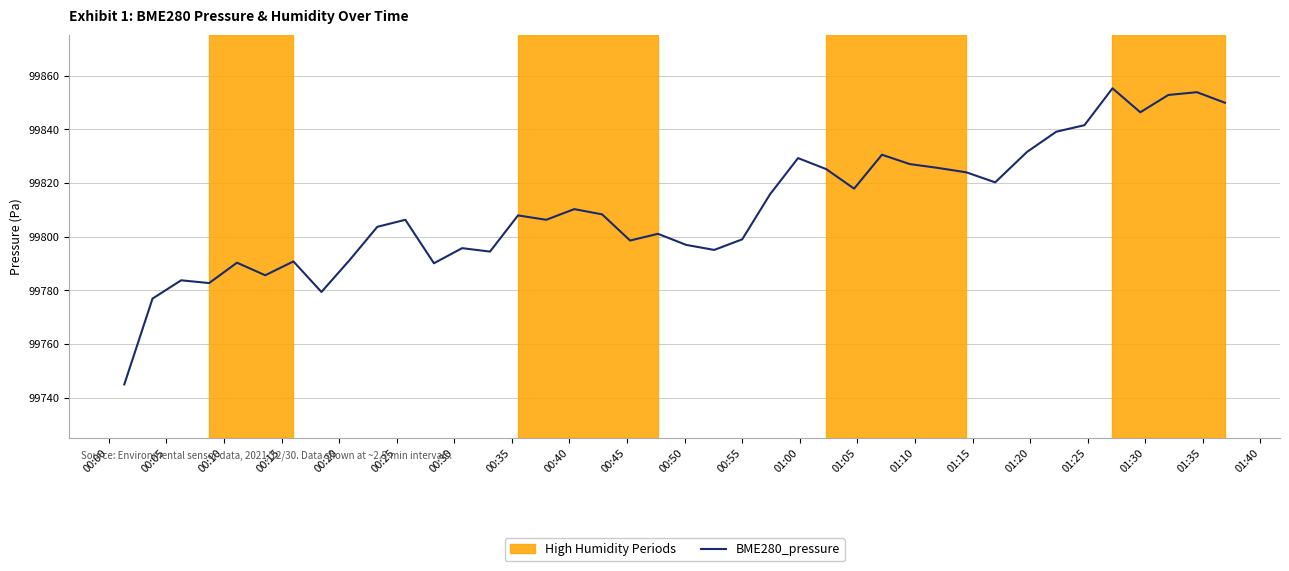

What is the difference between the maximum and minimum values?

110.2